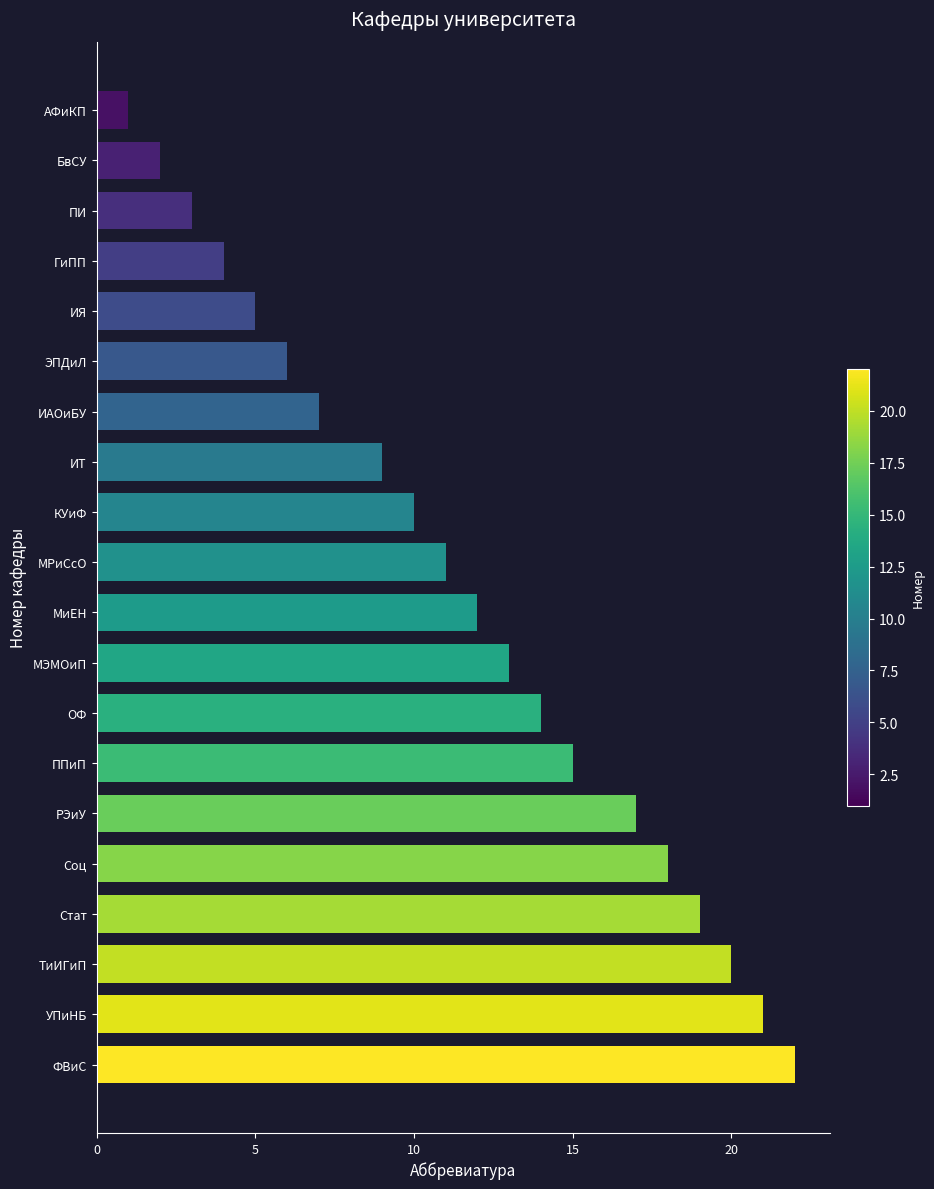

Reading top to bottom, list all the values displayed in this chart.

1	2	3	4	5	6	7	9	10	11	12	13	14	15	17	18	19	20	21	22